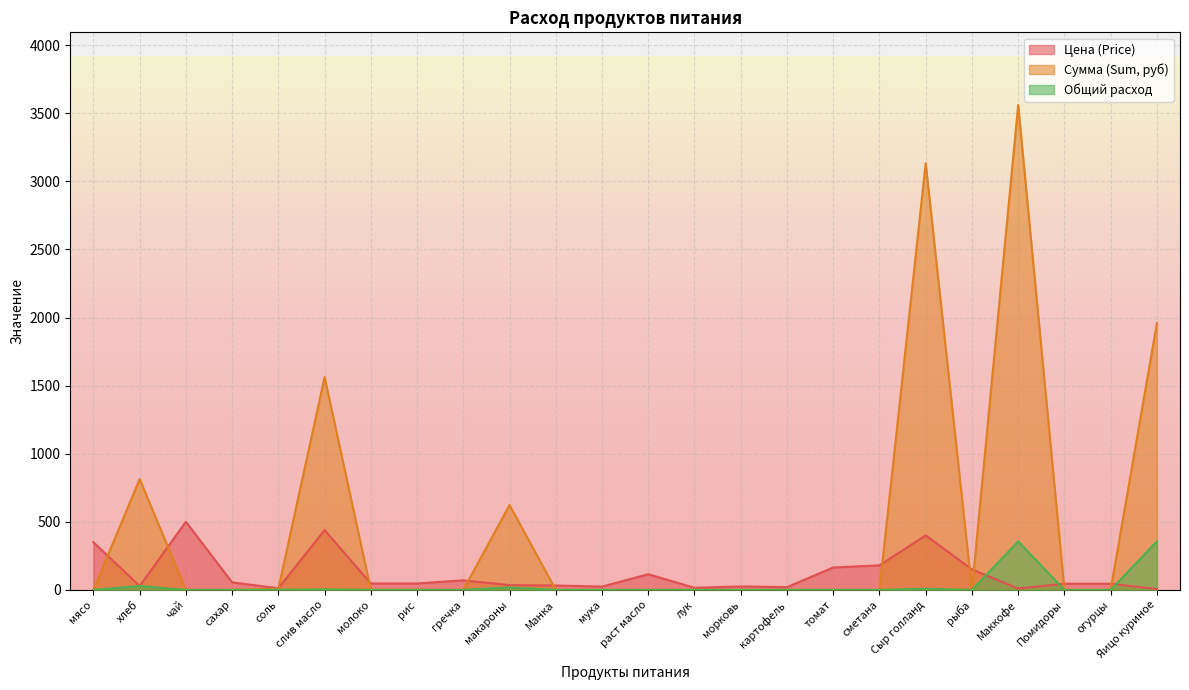

How many interior local peaks does the Цена (Price) series have?

6